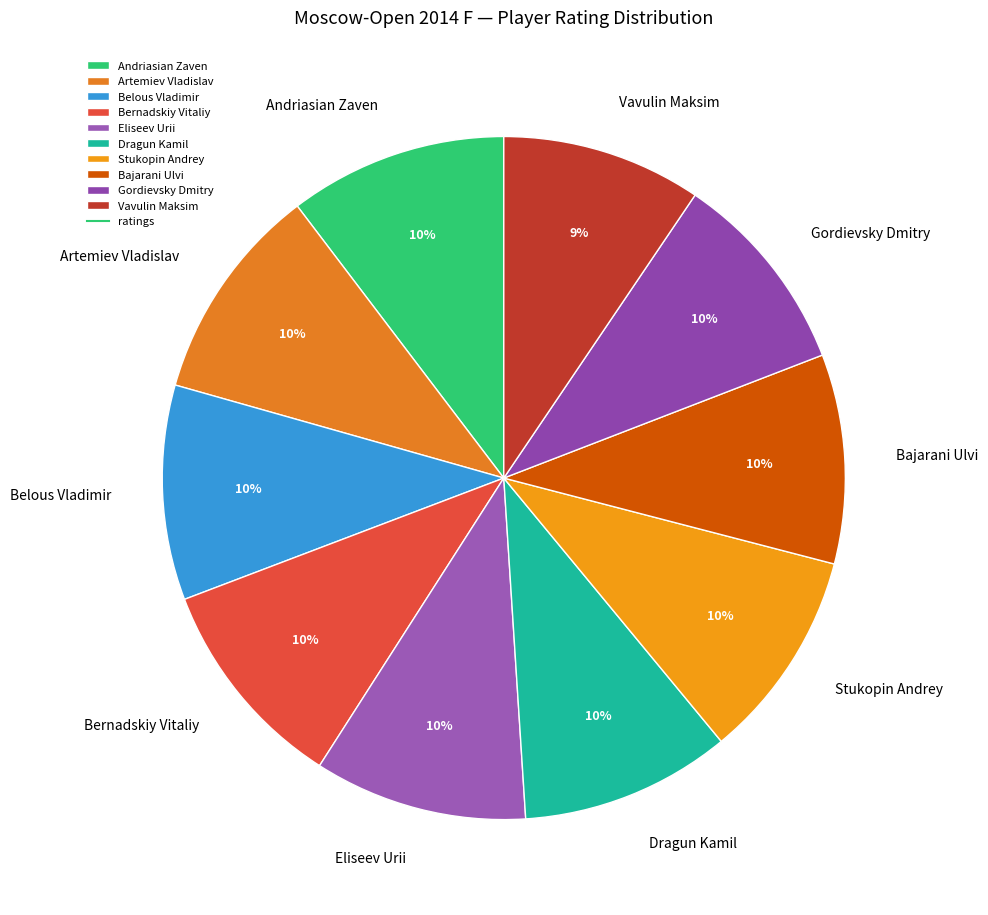

Is the sum of Vavulin Maksim and Andriasian Zaven greater than half?

No